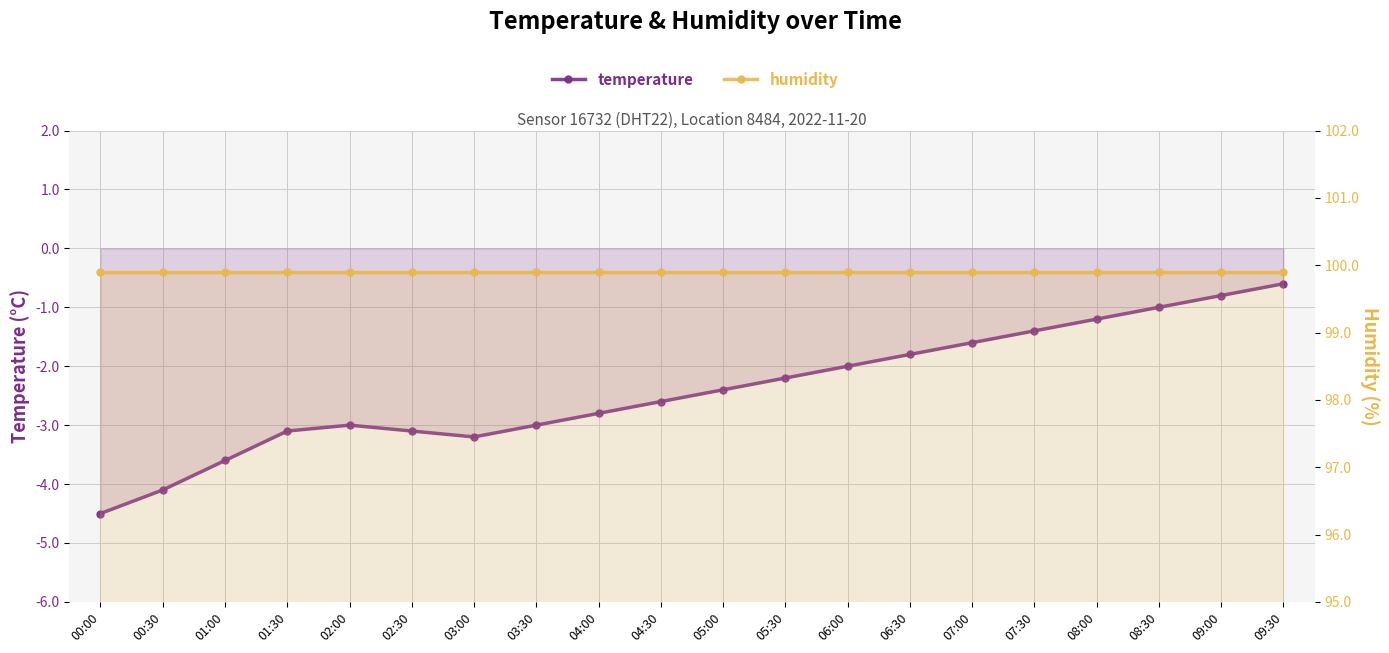

Reading left to right, transcribe all the data shown in this chart.

temperature: 00:00=-4.5	00:30=-4.1	01:00=-3.6	01:30=-3.1	02:00=-3.0	02:30=-3.1	03:00=-3.2	03:30=-3.0	04:00=-2.8	04:30=-2.6	05:00=-2.4	05:30=-2.2	06:00=-2.0	06:30=-1.8	07:00=-1.6	07:30=-1.4	08:00=-1.2	08:30=-1.0	09:00=-0.8	09:30=-0.6
humidity: 00:00=99.9	00:30=99.9	01:00=99.9	01:30=99.9	02:00=99.9	02:30=99.9	03:00=99.9	03:30=99.9	04:00=99.9	04:30=99.9	05:00=99.9	05:30=99.9	06:00=99.9	06:30=99.9	07:00=99.9	07:30=99.9	08:00=99.9	08:30=99.9	09:00=99.9	09:30=99.9